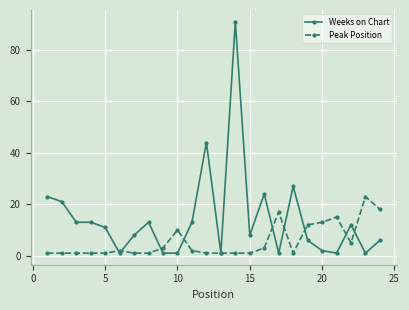

At how many categories does at least one series exceed 4?

21